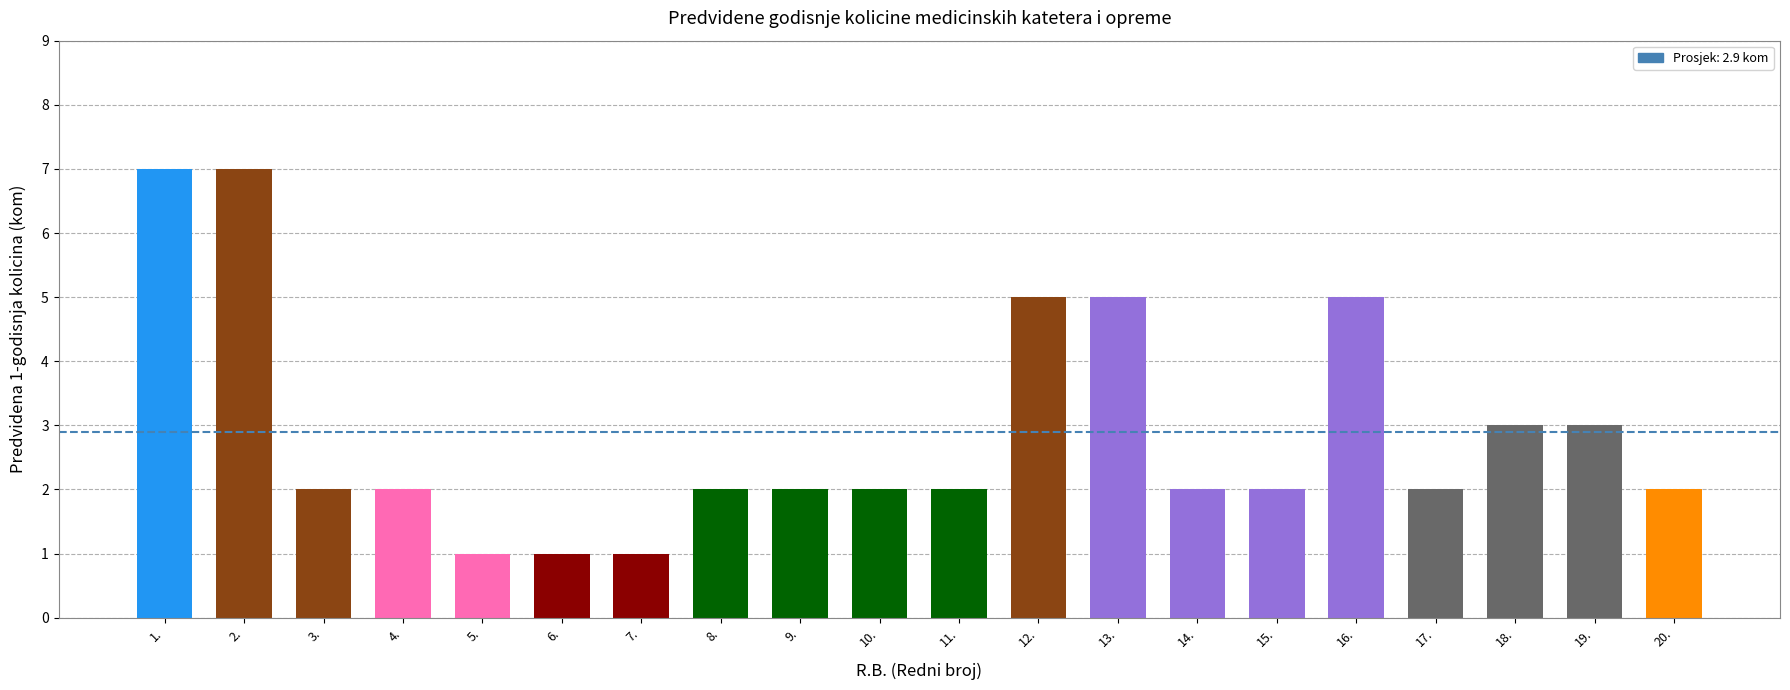

What position from the left is 2.?

2